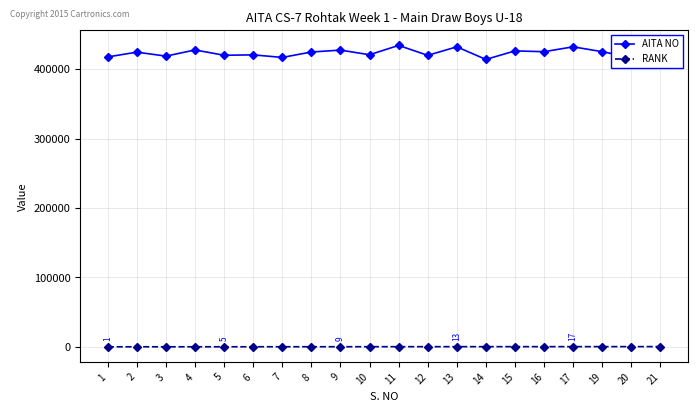

What is the average value of the RANK series?

228